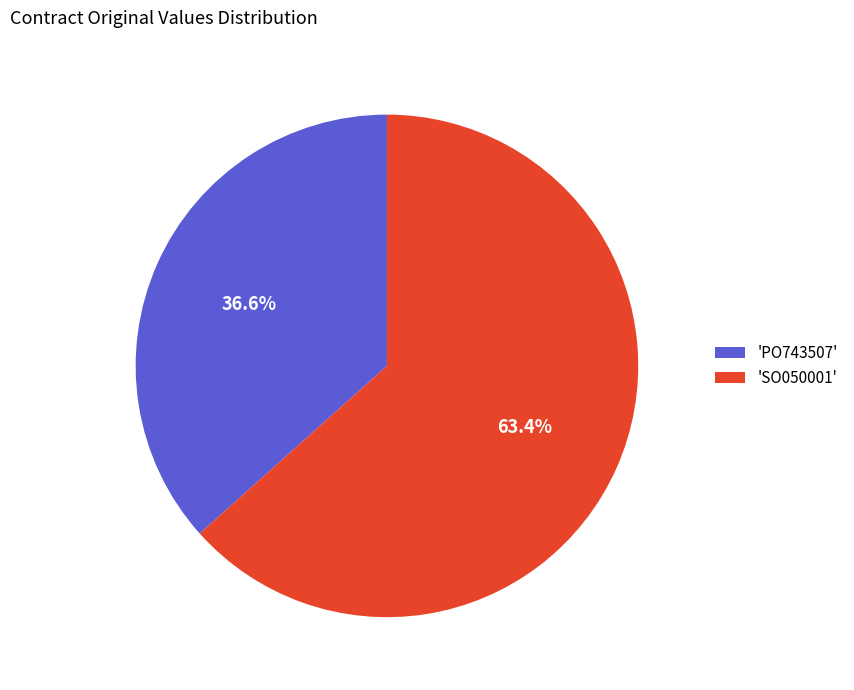

Approximately how many times larger is the value at 'SO050001' compared to 'PO743507'?

1.7